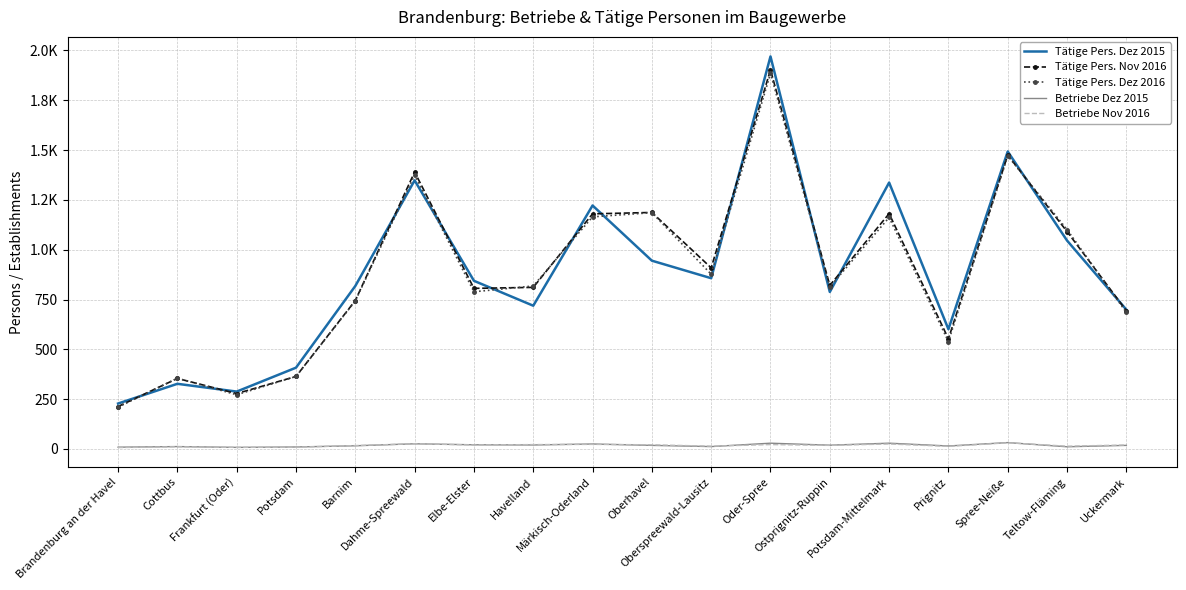

What is the label of the 11th point from the right?

Havelland